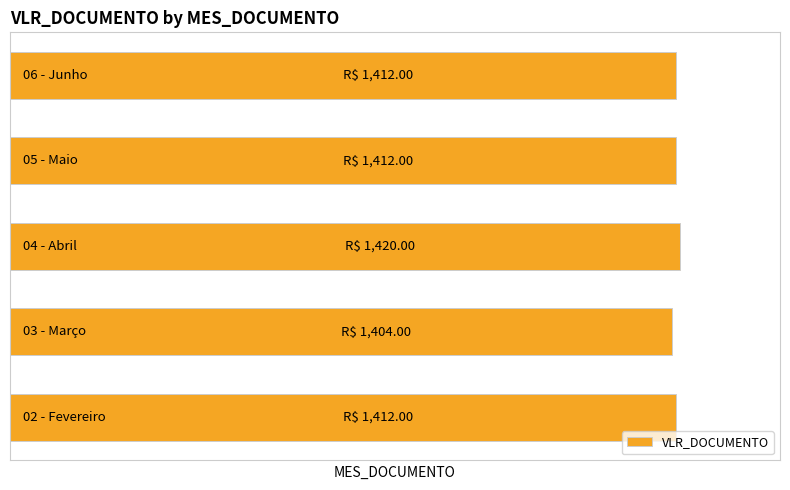

Rank the categories by value from highest to lowest.

2, 0, 3, 4, 1